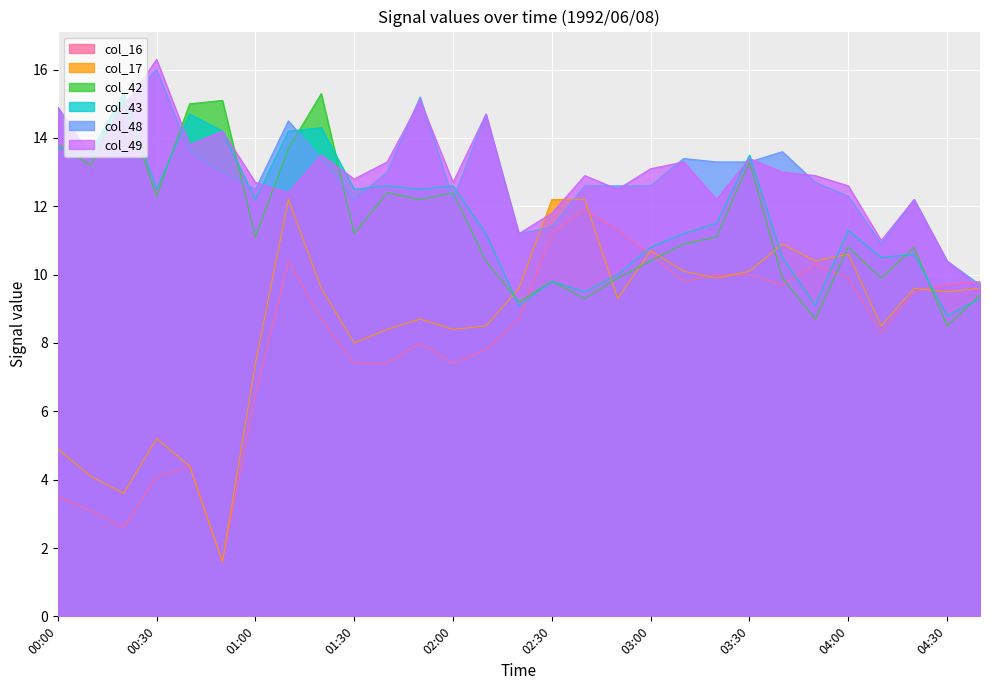

Which category has the highest value across all series?

00:30